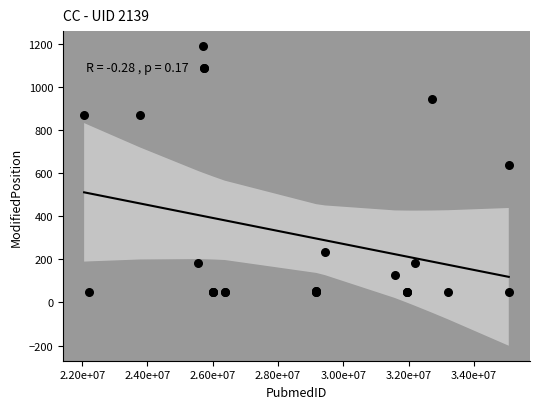

What Y value in the scatter plot is closest to 620?

637